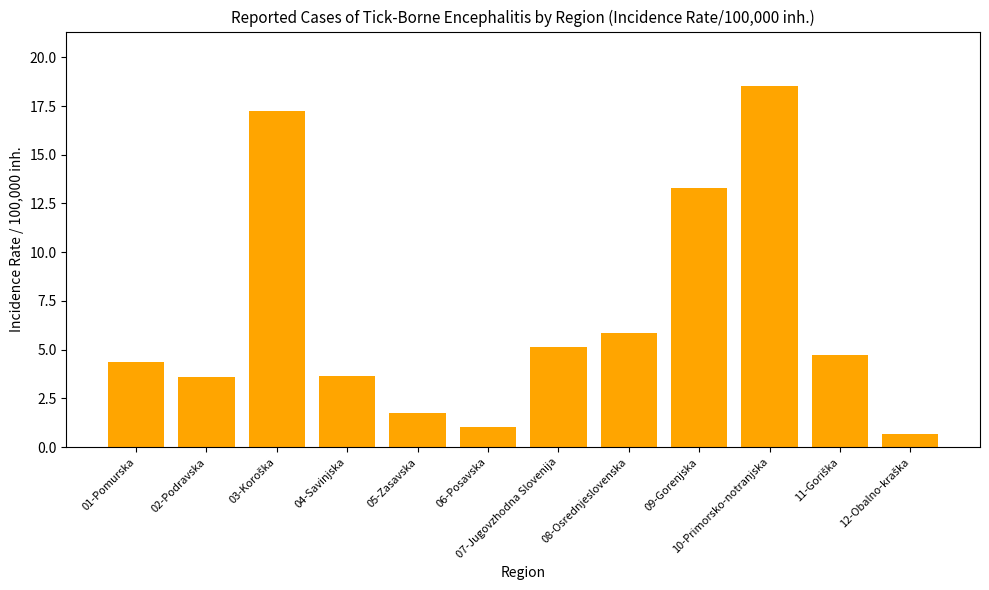

What is the value of the 7th bar from the left?

5.1